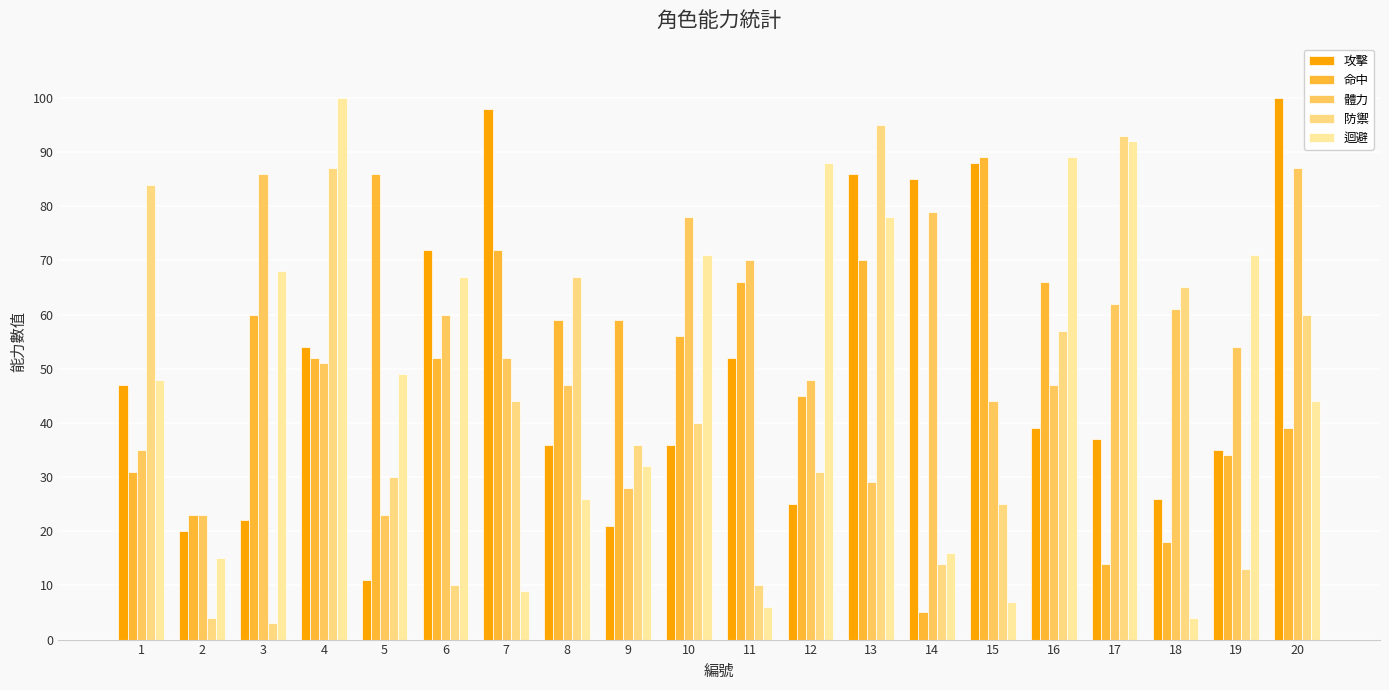

Between 9 and 11, which series saw the biggest shift?

體力